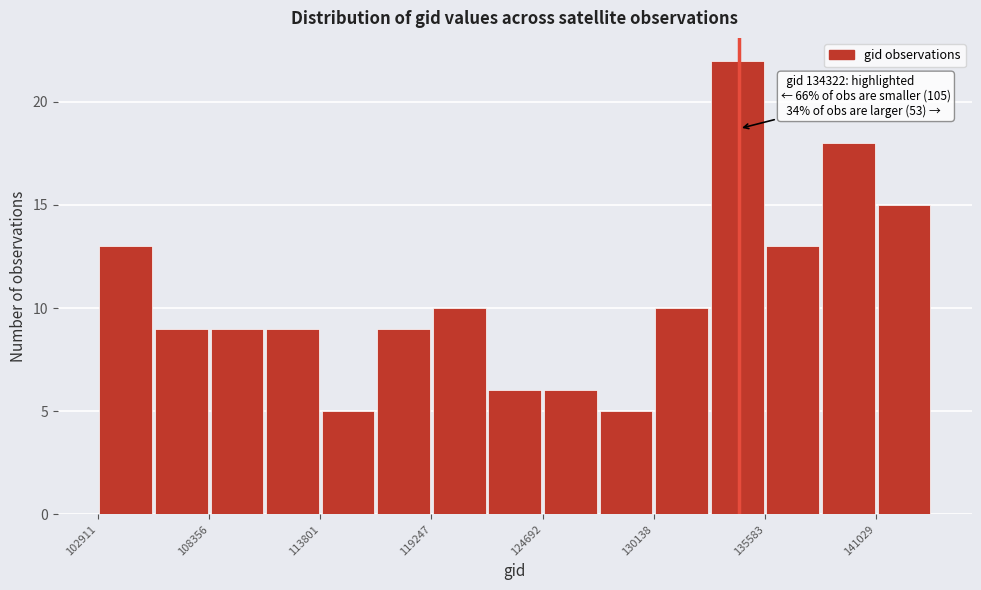

Around what value on the x-axis is the tallest bar? Give the approximate position of its centre, as read against the axis.

134000